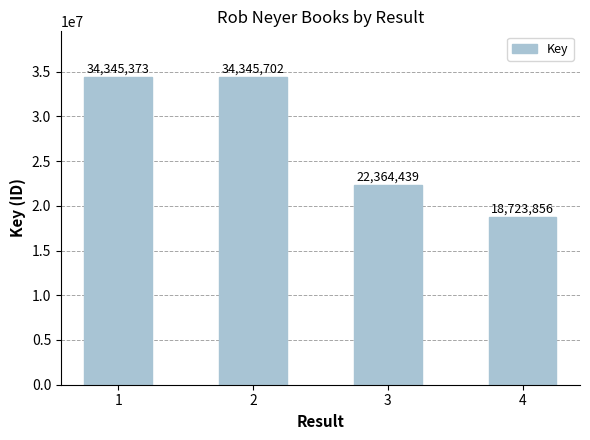

Reading left to right, extract all data points from this chart.

1=34345373	2=34345702	3=22364439	4=18723856